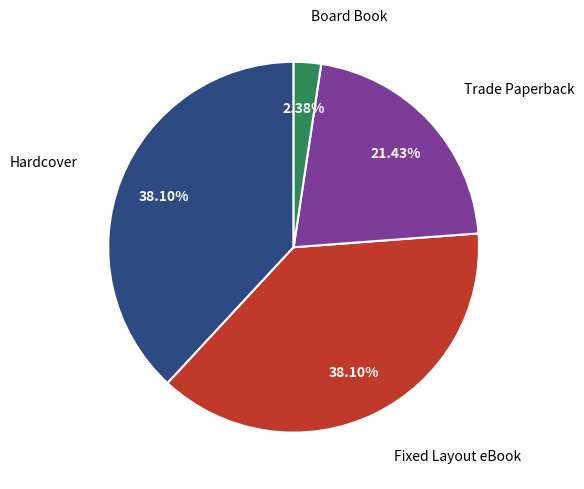

Is there any slice that represents more than half of the pie?

No